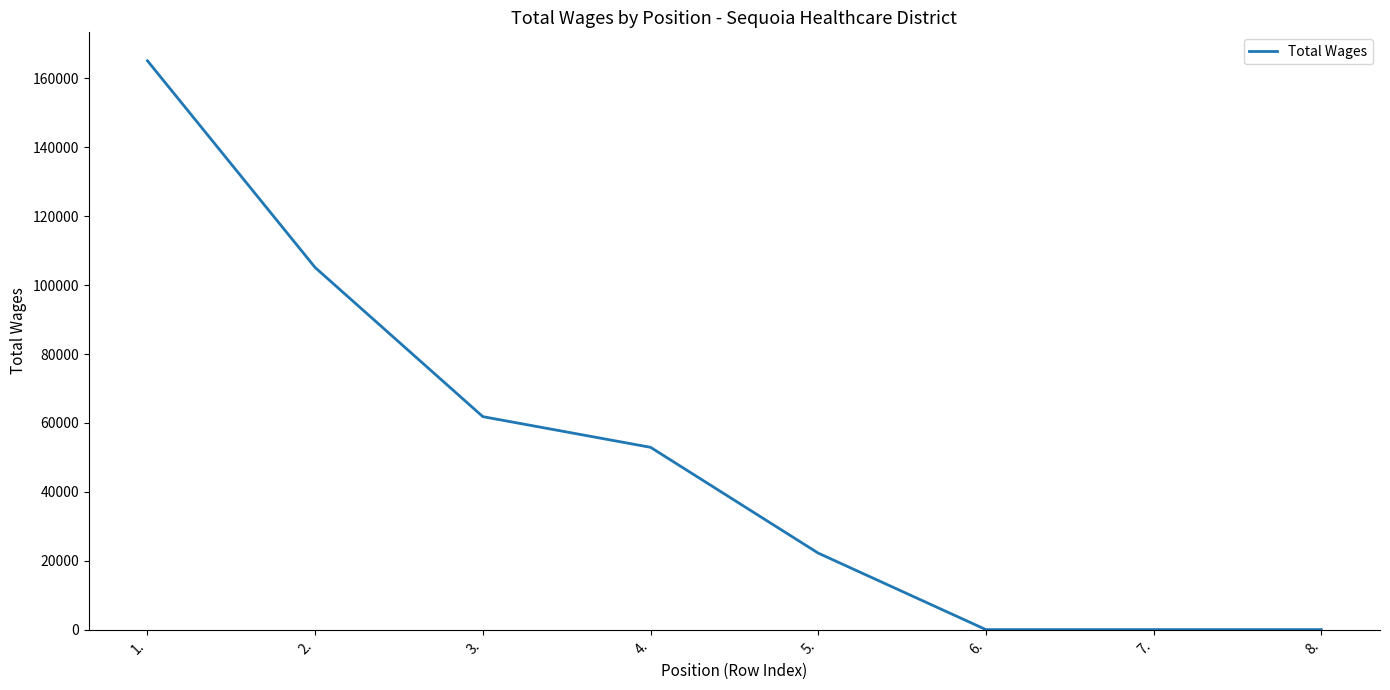

True or false: the data has more than 1 interior local peaks.

False